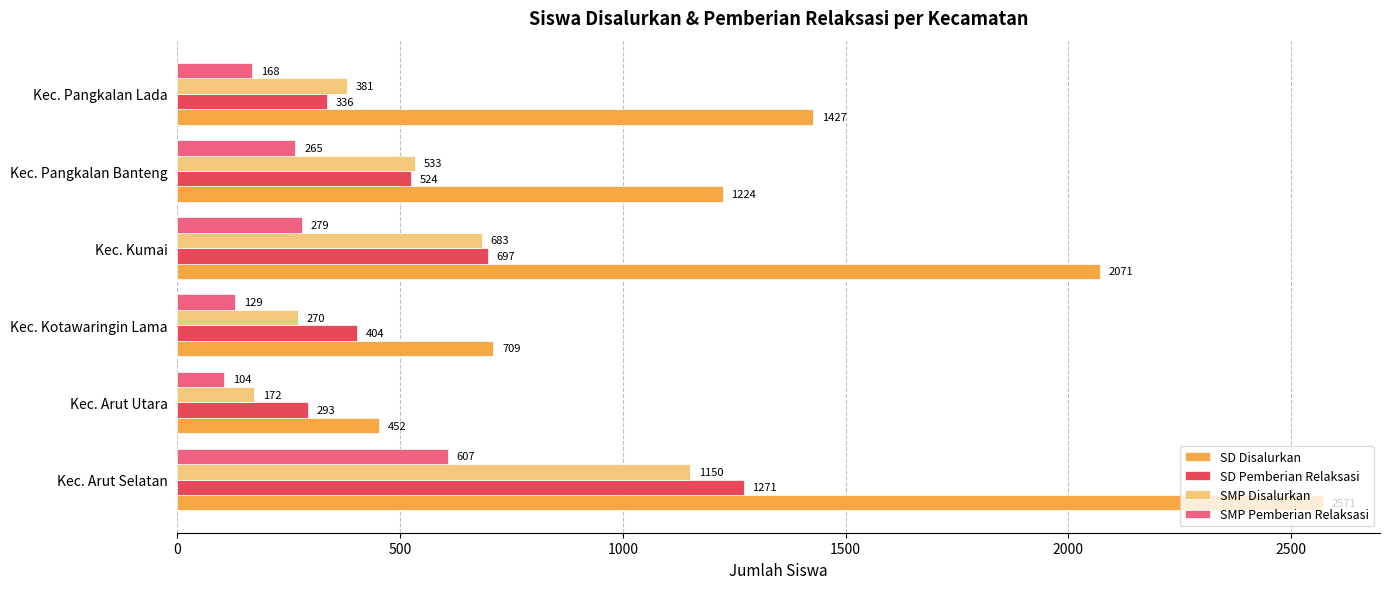

How many SD Disalurkan values are between 709 and 2071?

4